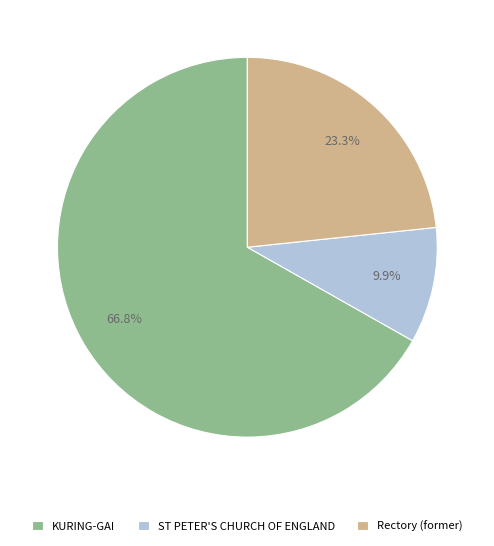

Is there any slice that represents more than half of the pie?

Yes